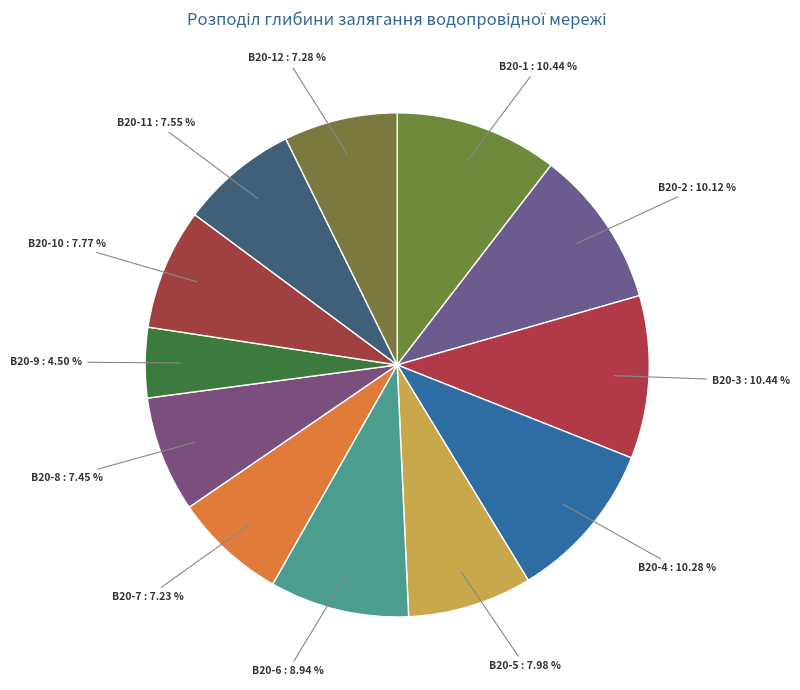

How many slices are in this pie chart?

12